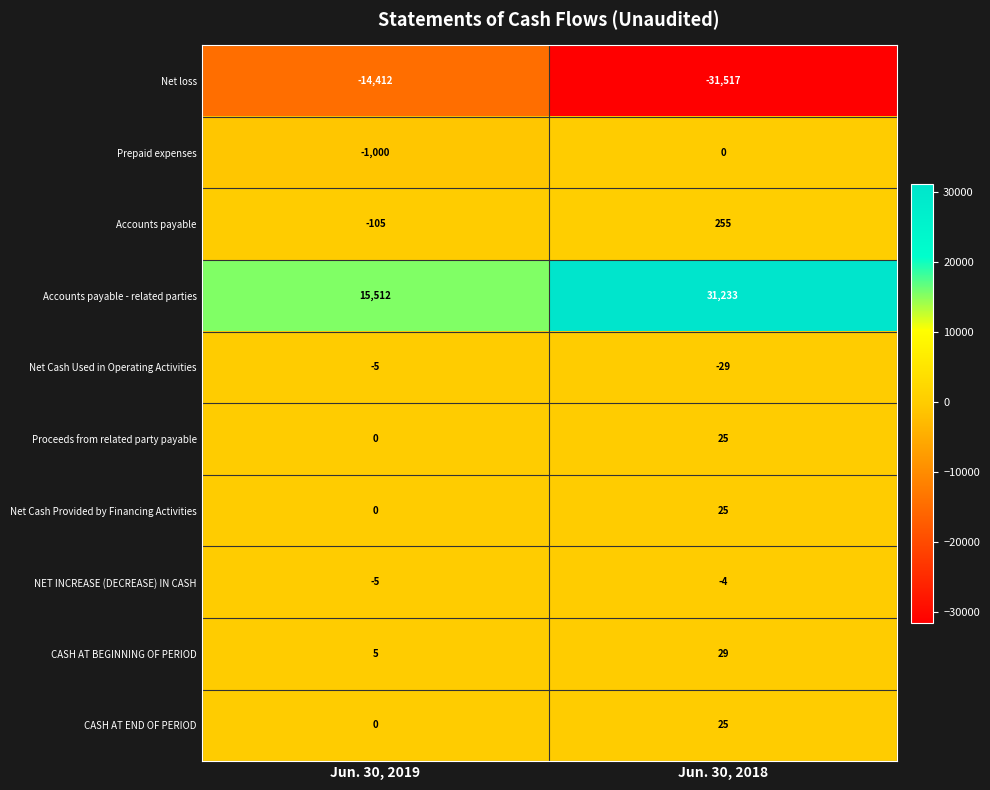

What is the difference between the highest and lowest values at Jun. 30, 2019?

29924